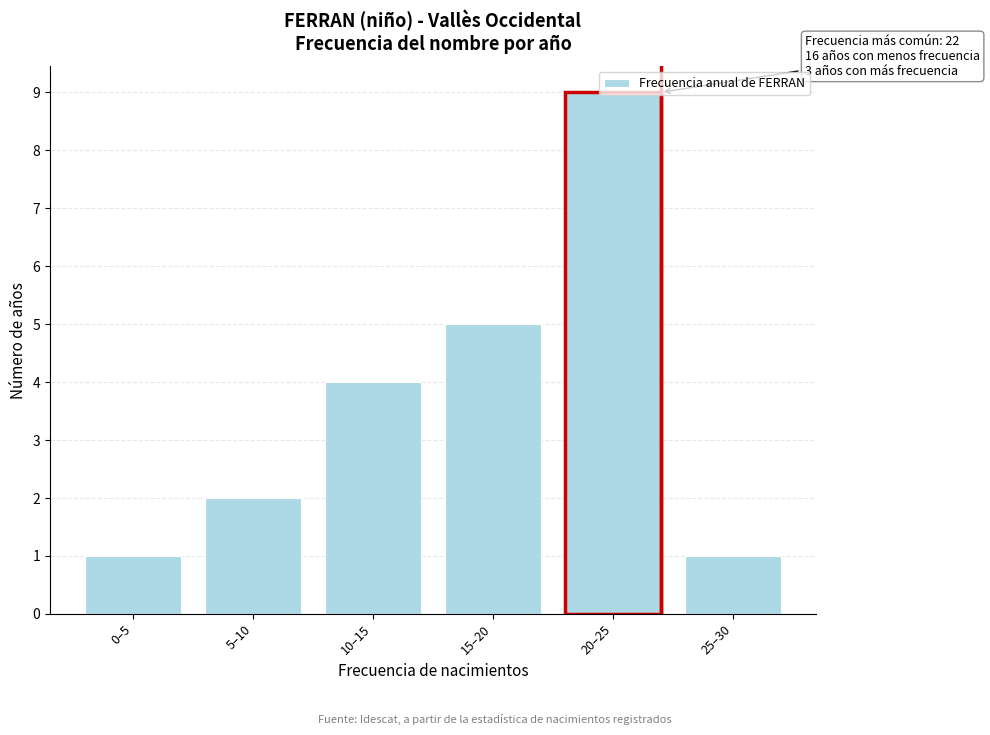

What is the difference between the maximum and minimum values?

8